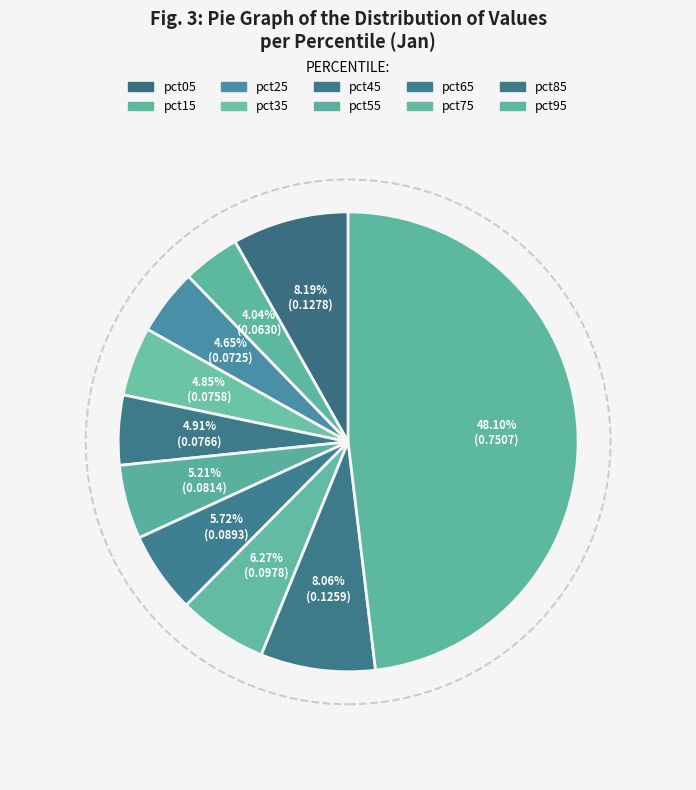

How many slices are in this pie chart?

10